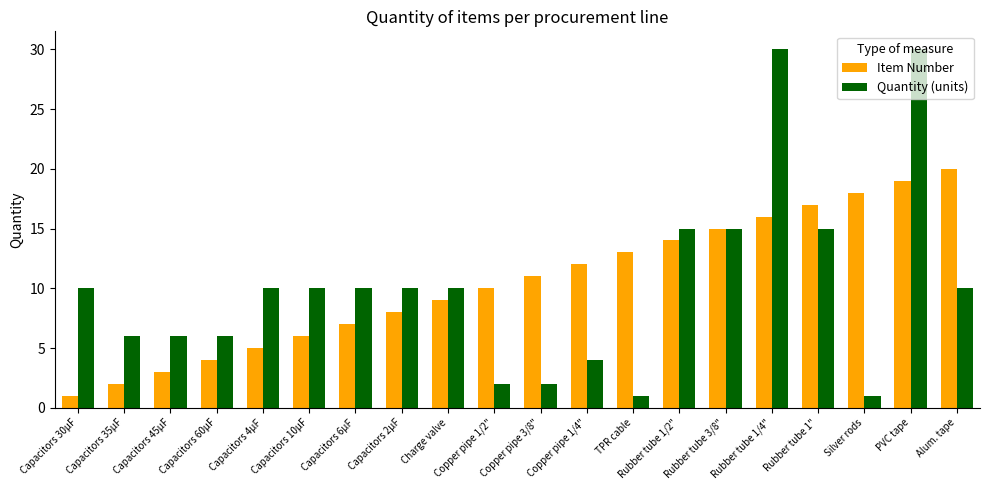

List the series in order of their peak value, highest first.

Quantity (units), Item Number